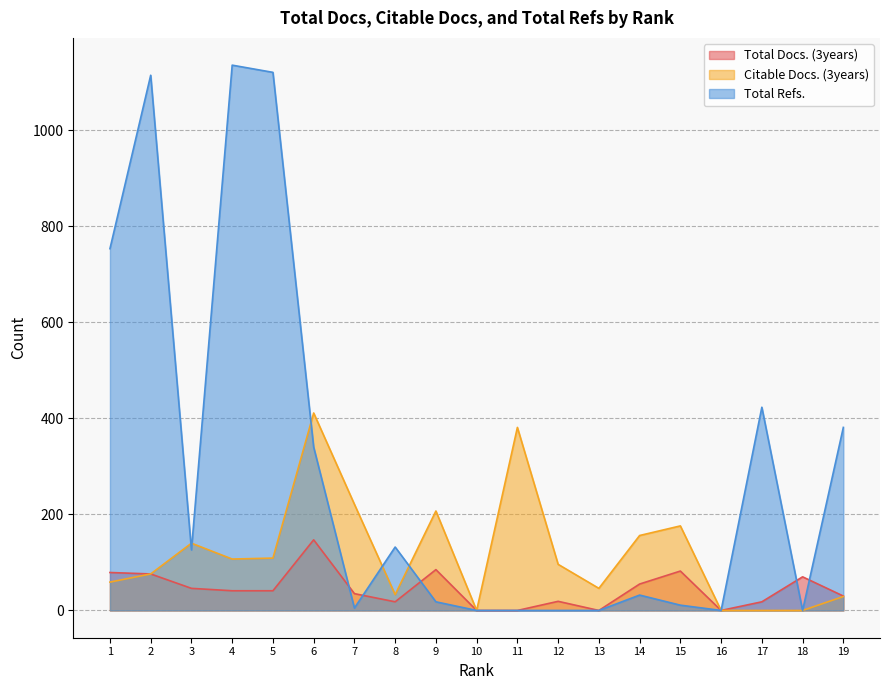

Which series changed the most between 15 and 19?

Total Refs.